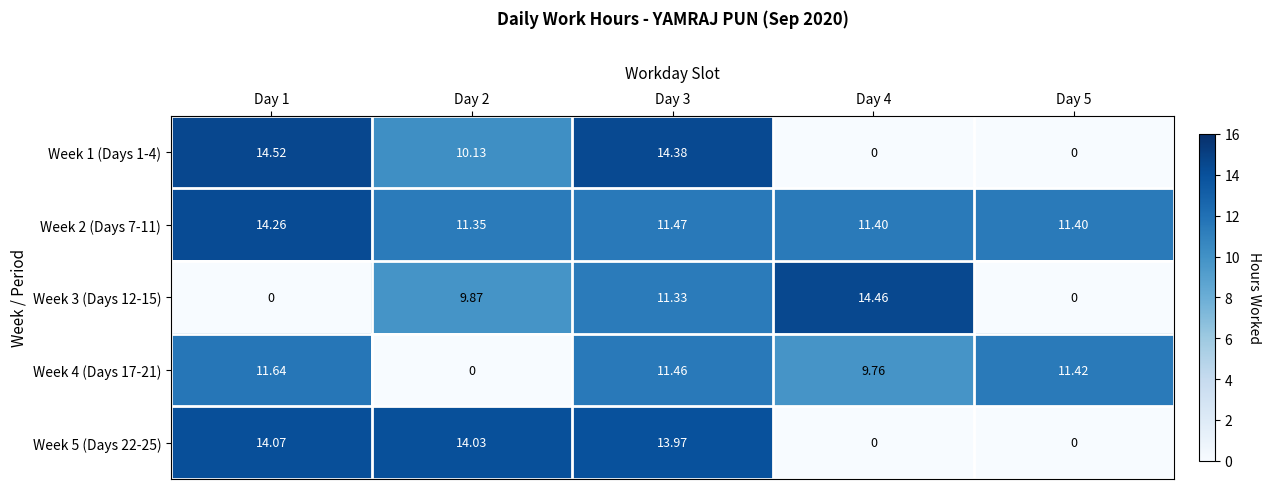

Is the value of Week 1 (Days 1-4) at Day 2 greater than the value of Week 3 (Days 12-15) at Day 2?

Yes